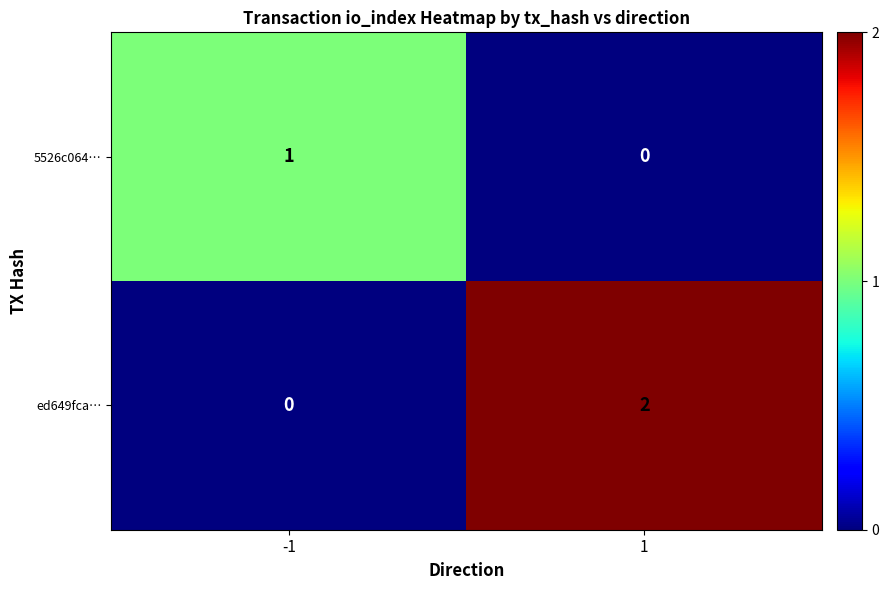

Between -1 and 1, which series saw the biggest shift?

ed649fca…